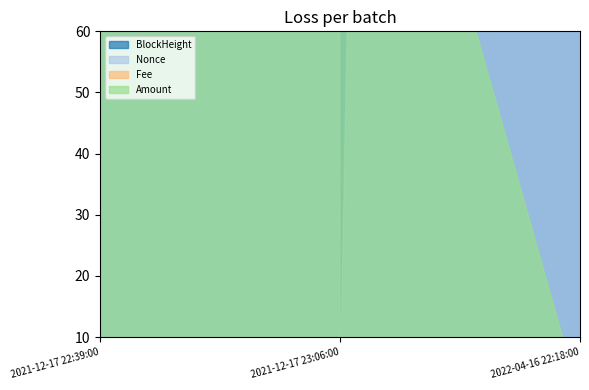

At which label does Amount reach its minimum?

2022-04-16 22:18:00